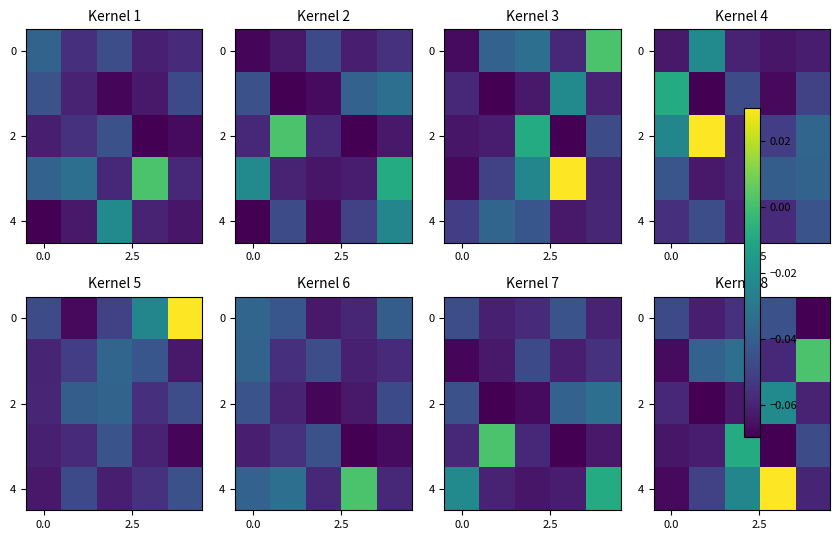

At which category is the sum across all series the highest?

3